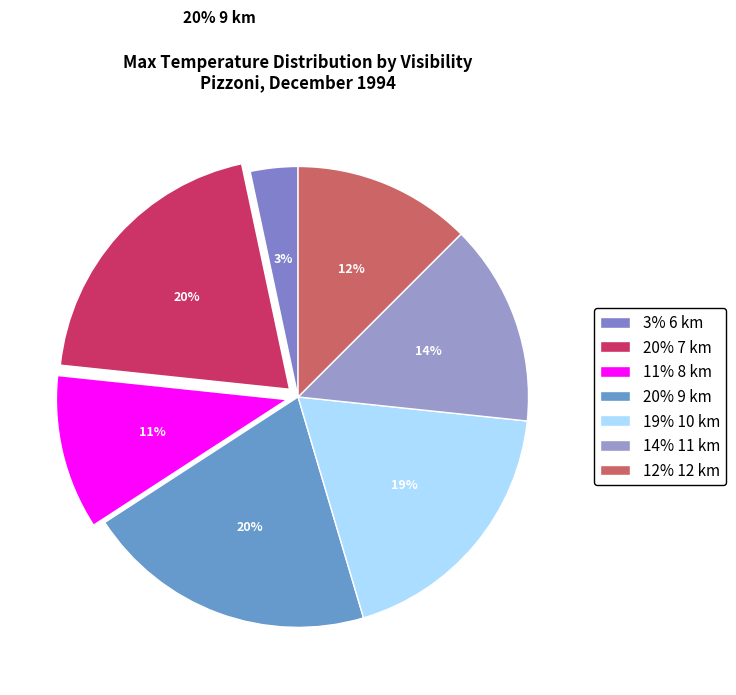

To the nearest percent, what is the average slice percentage?

14%